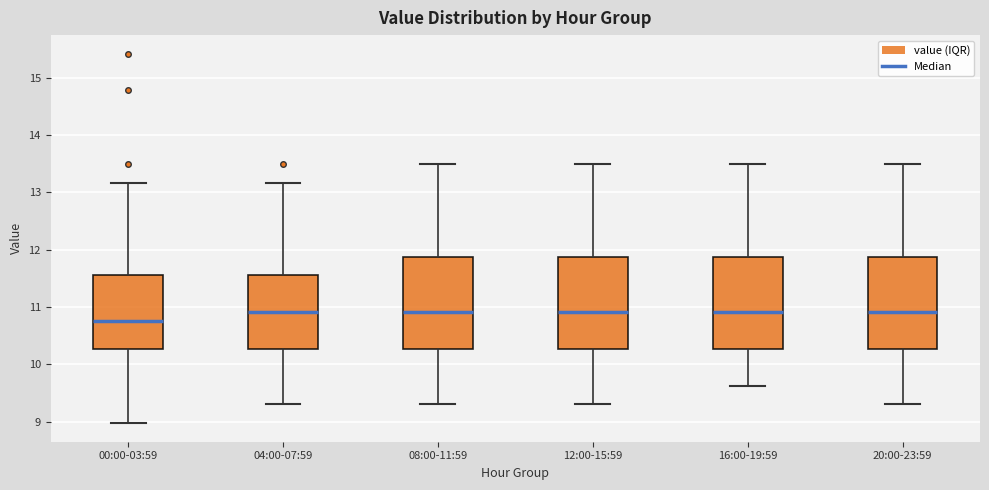

Which box's median line is the lowest?

00:00-03:59